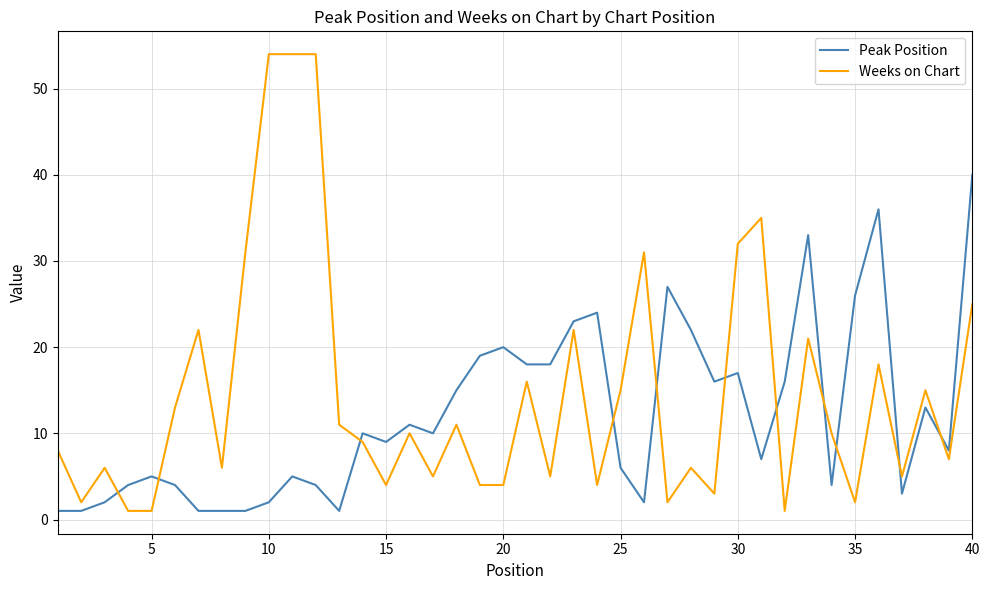

What is the difference between the maximum and minimum values in the Peak Position series?

39